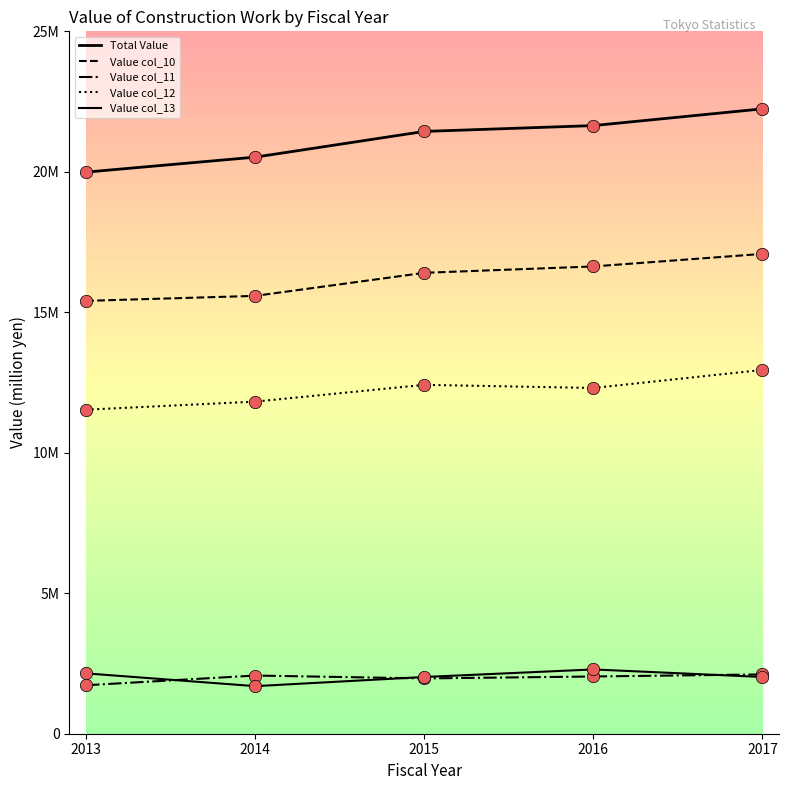

Is this an area chart (filled region under the line)?

No